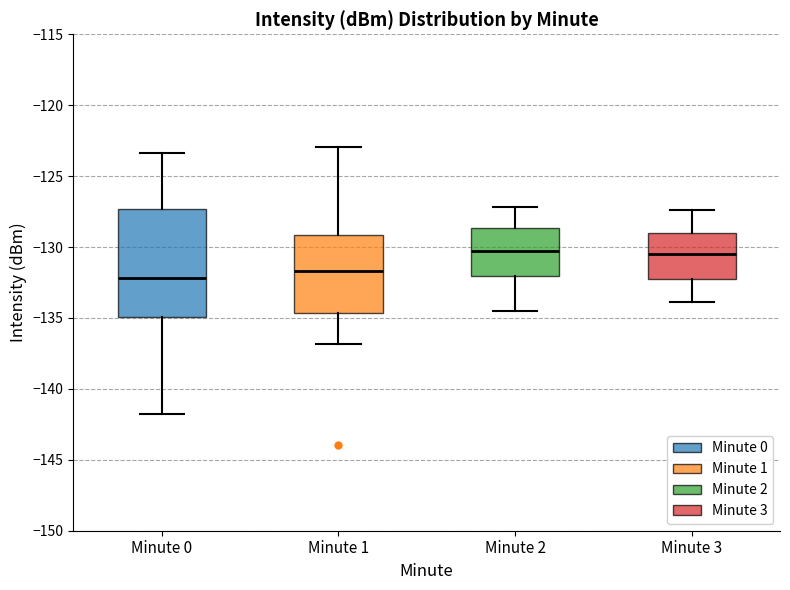

Where is the lower edge of the box for Minute 2 on the y-axis? The values are not printed on the chart, so give them approximately, as read against the axis.

-132.0